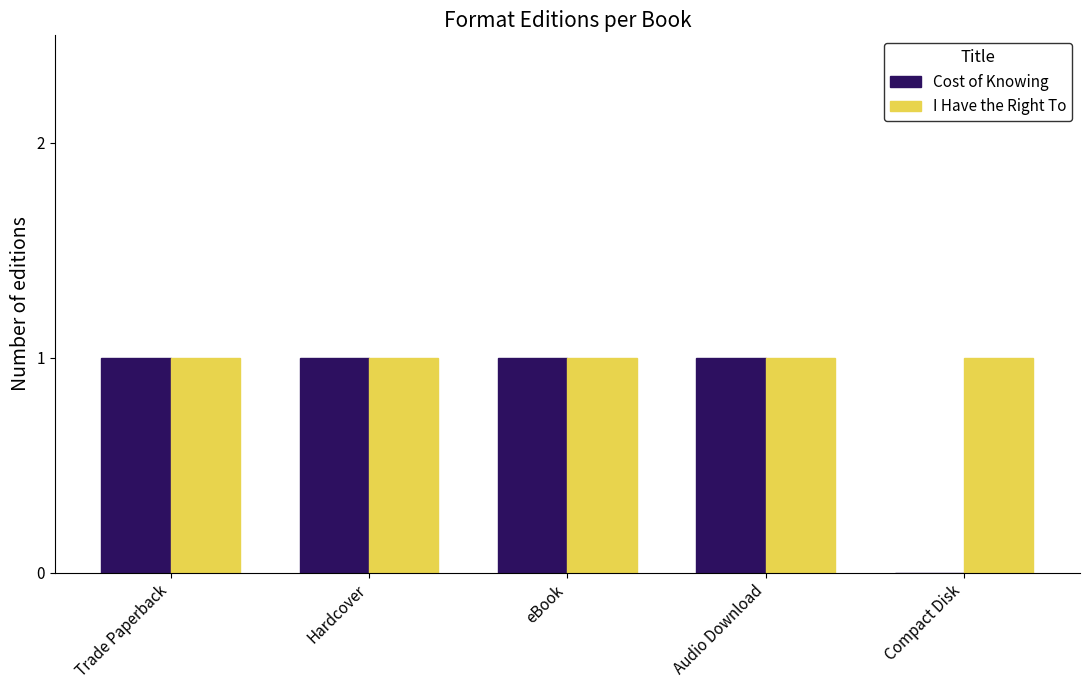

What is the sum of all I Have the Right To values?

5